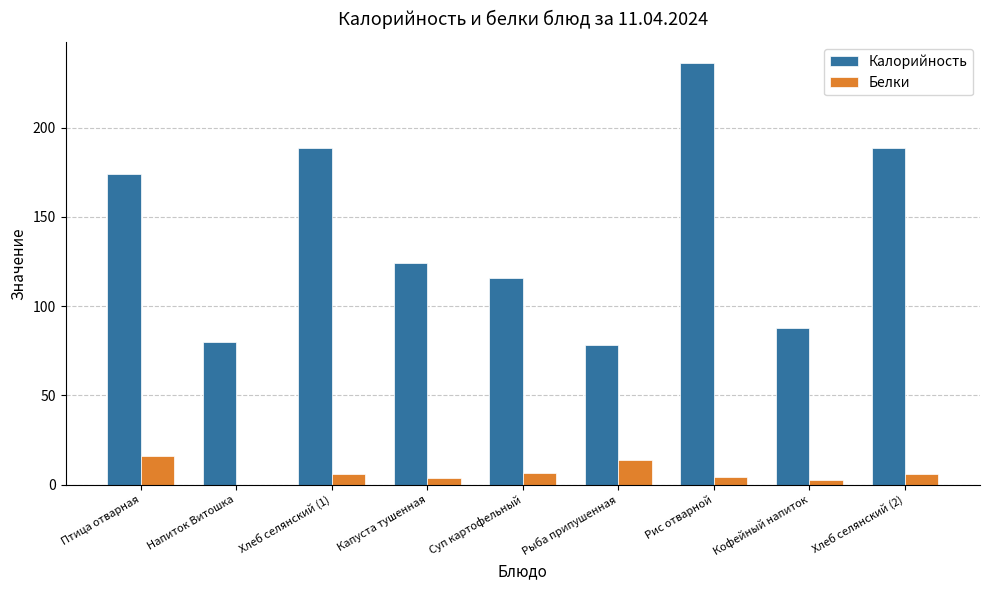

At which label is Калорийность closest to 157?

Птица отварная